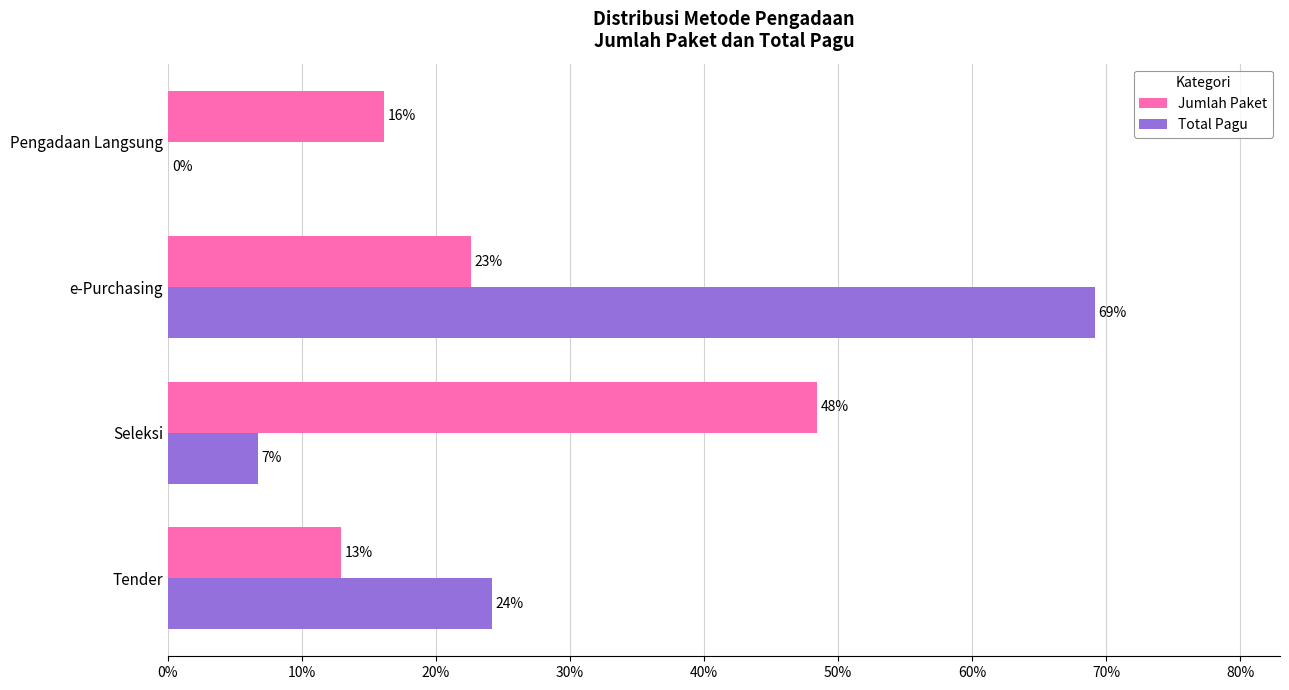

What is the average value of the Jumlah Paket series?

25.0